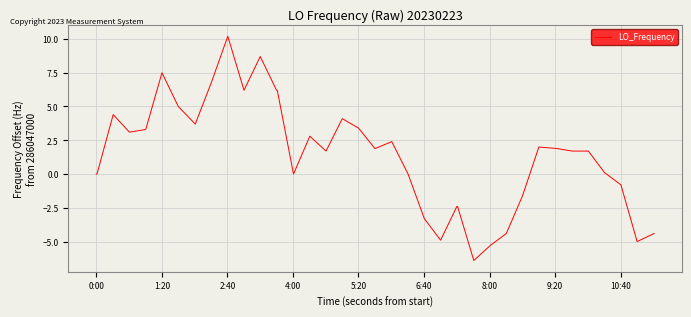

What is the smallest value displayed?

-6.4